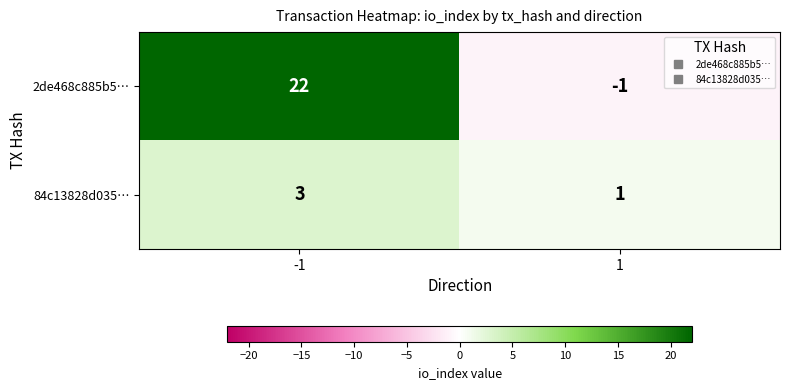

How many data points does each series have?

2